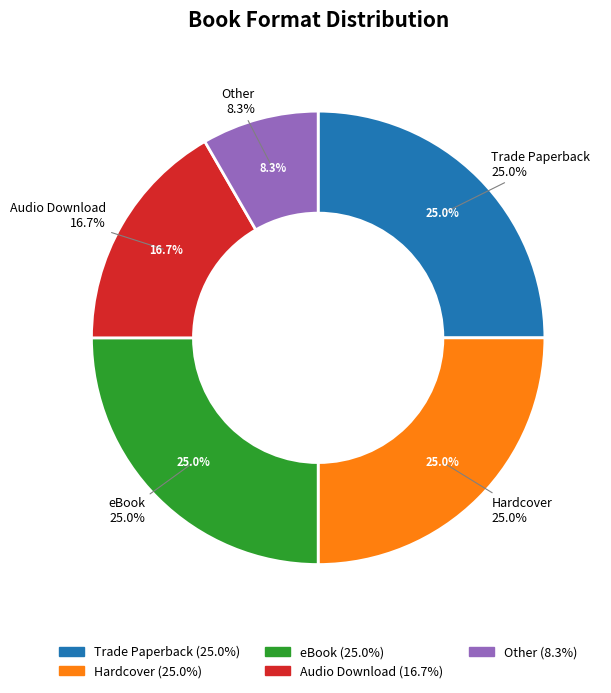

Do eBook and Hardcover together represent more than half of the pie?

No